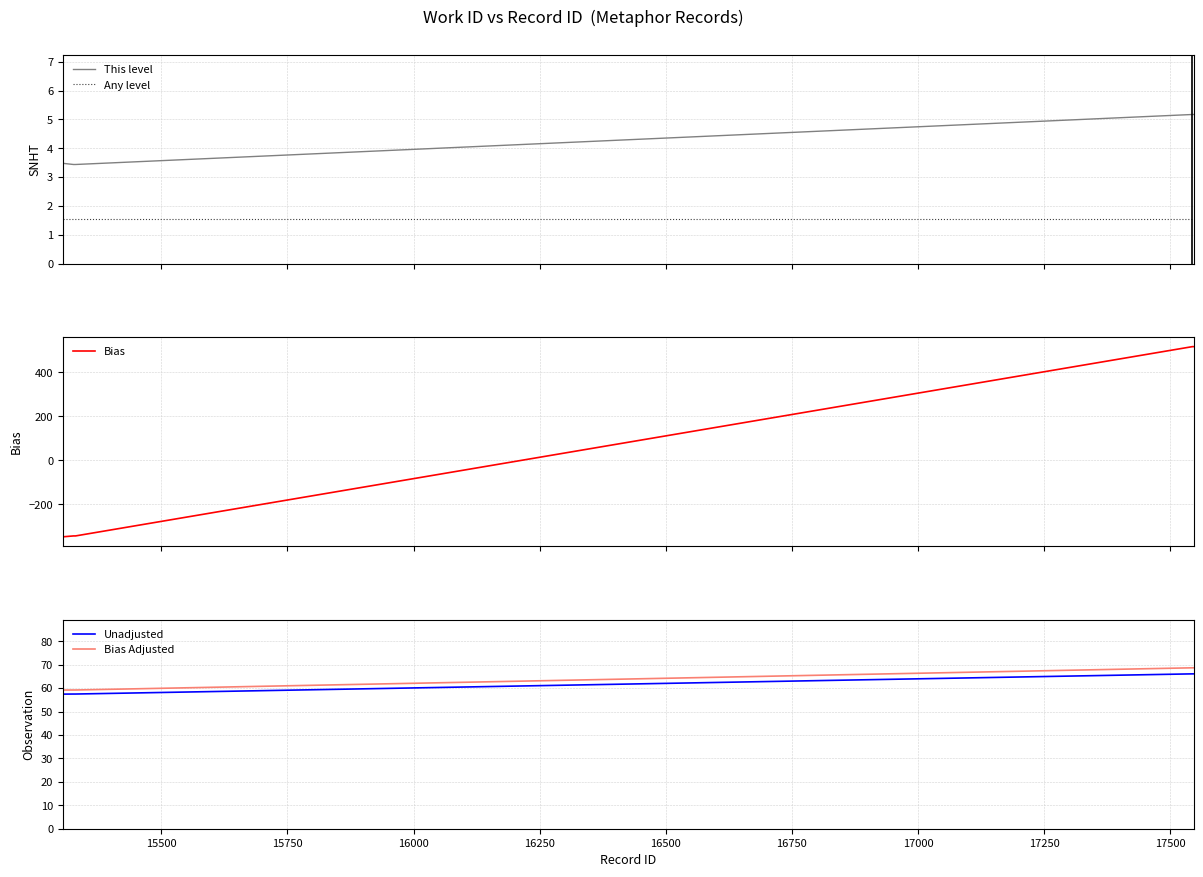

True or false: This level and Any level cross at least once.

False